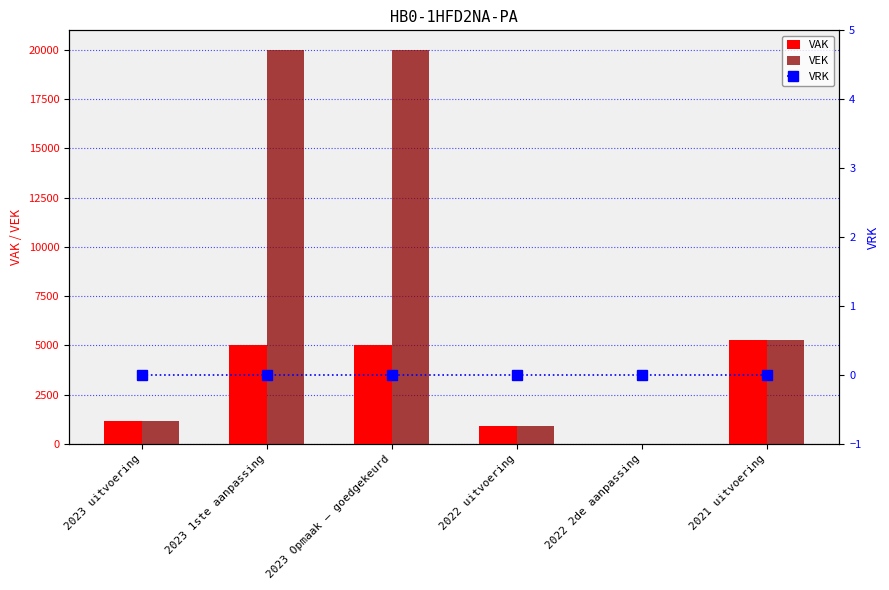

At which category does the chart reach its peak across all series?

2023 1ste aanpassing